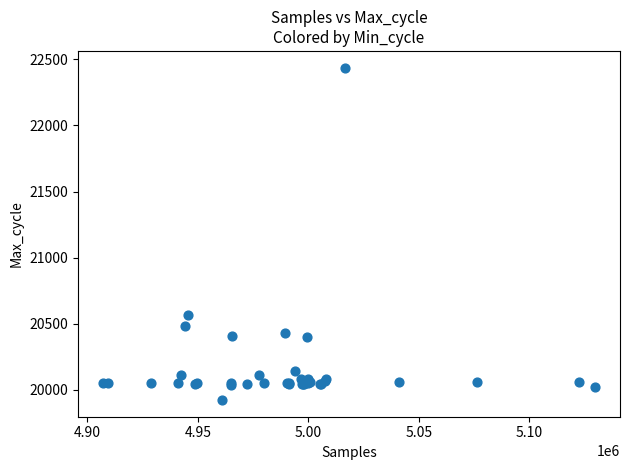

What Y value in the scatter plot is closest to 21180?

20567